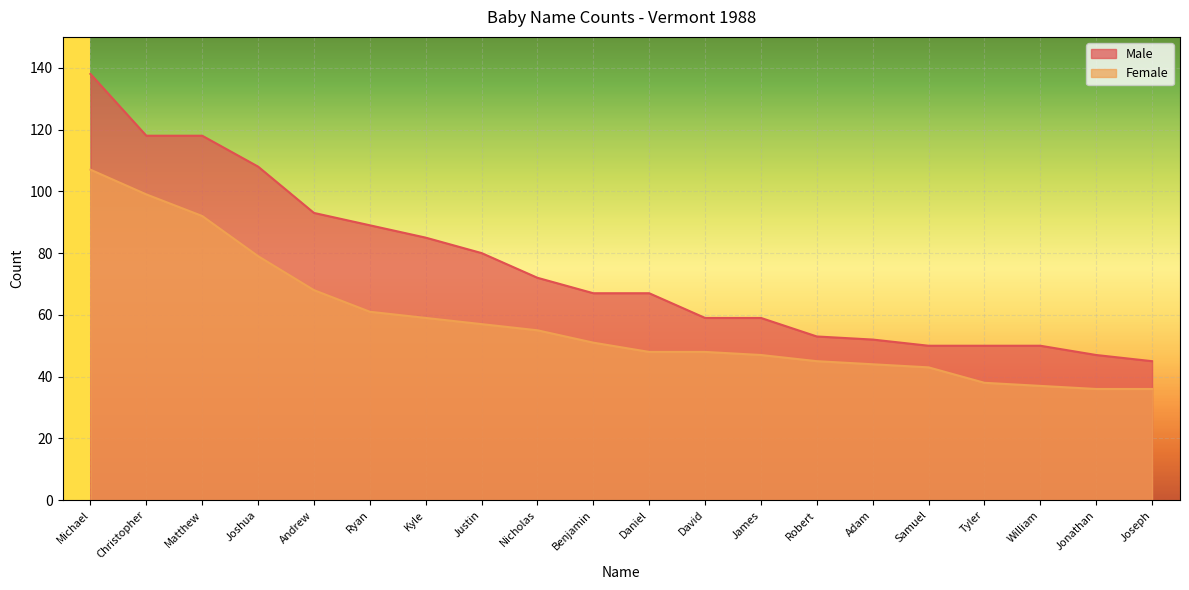

Is it true that Male equals 190 at Michael?

False